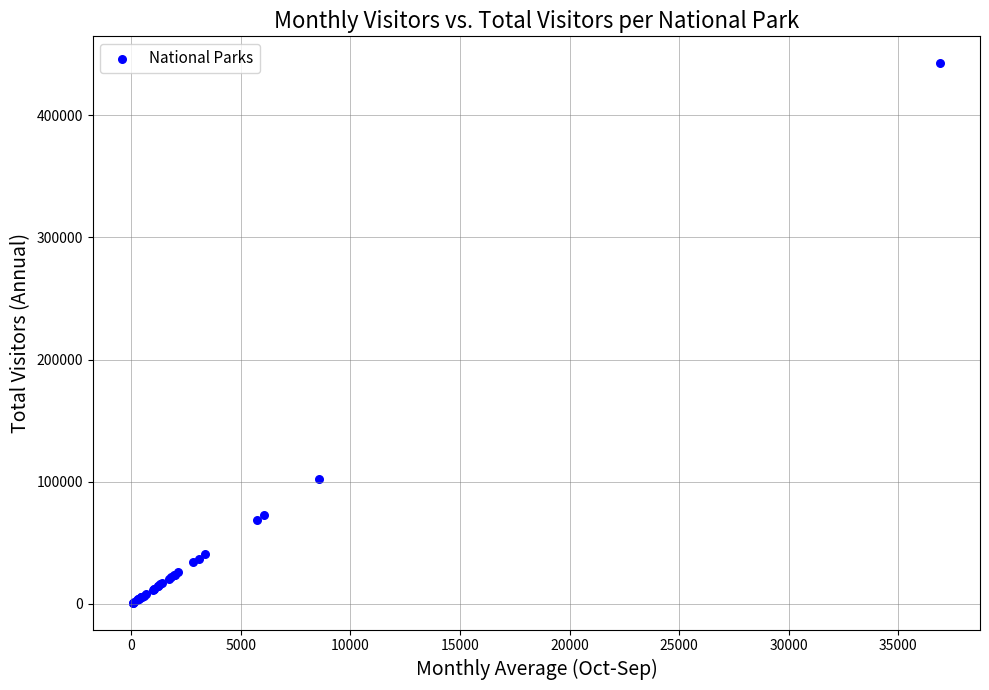

What Y value in the scatter plot is closest to 221854?

102633